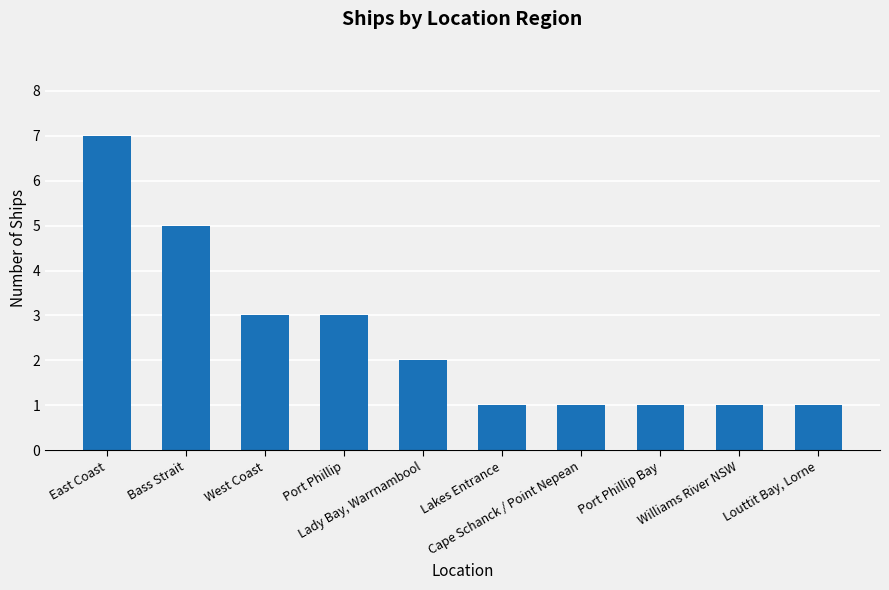

What value does the data have at Louttit Bay, Lorne?

1